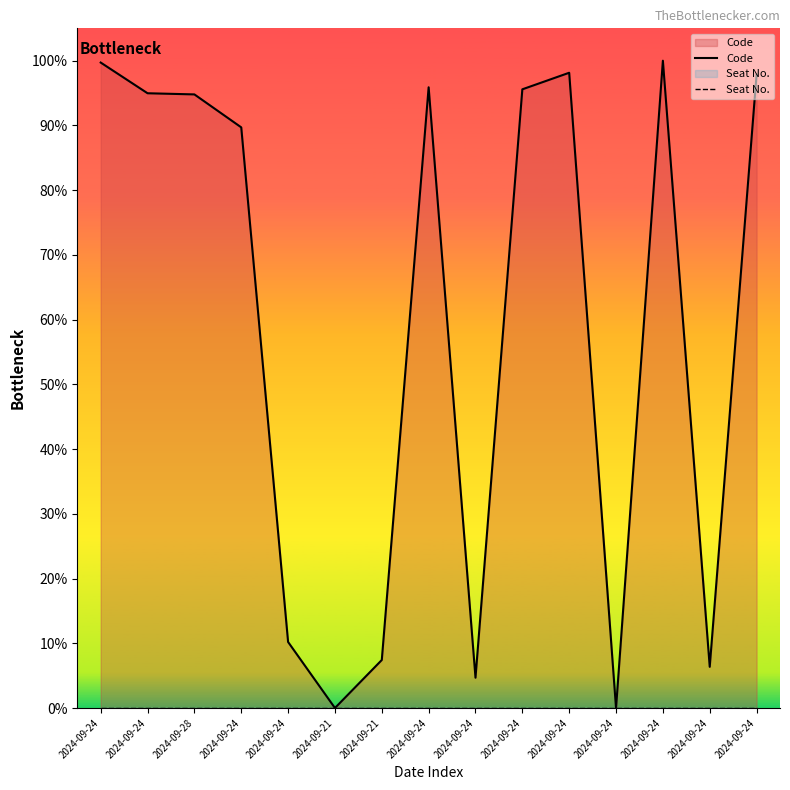

Does the chart display data point markers on the line(s)?

No